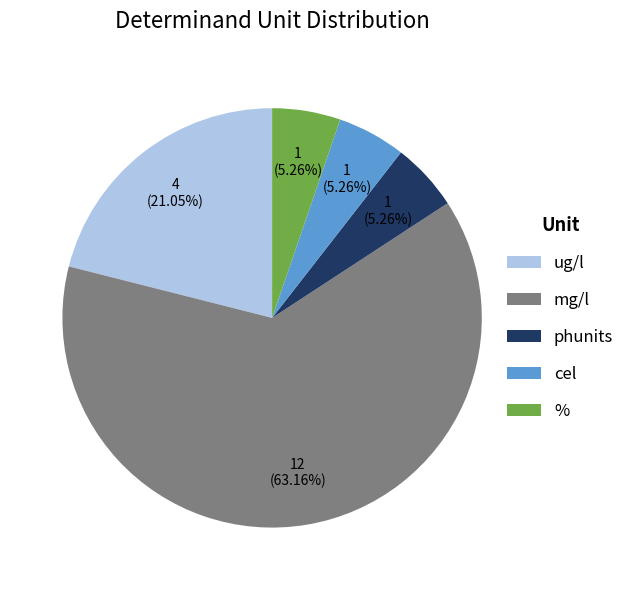

Is the sum of ug/l and cel greater than half?

No